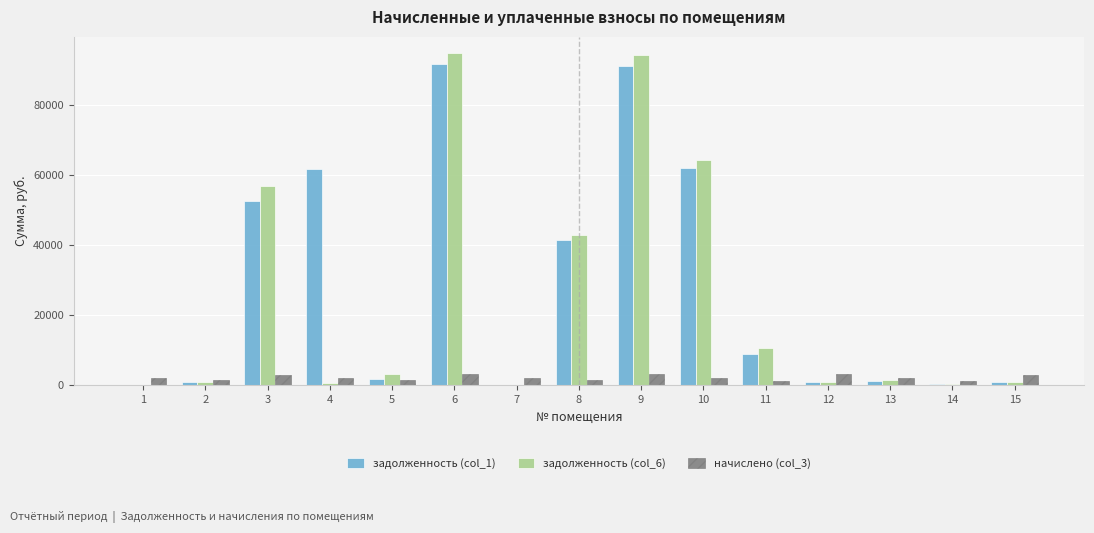

Are the bars horizontal?

No